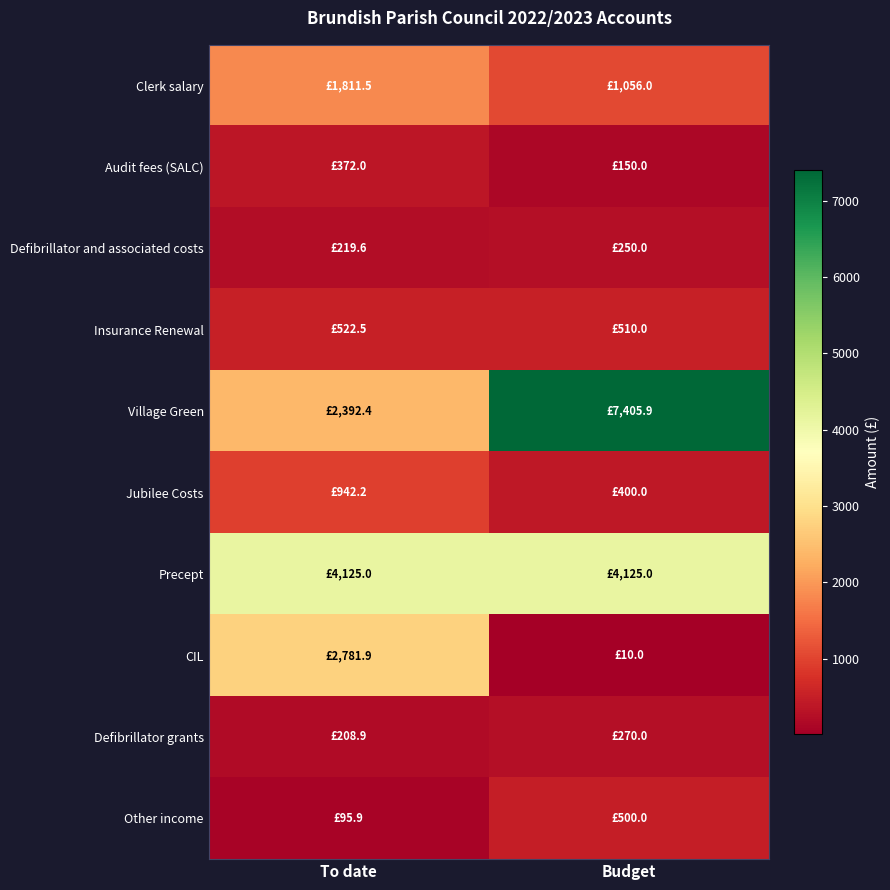

Which has a higher value, To date or Budget?

To date